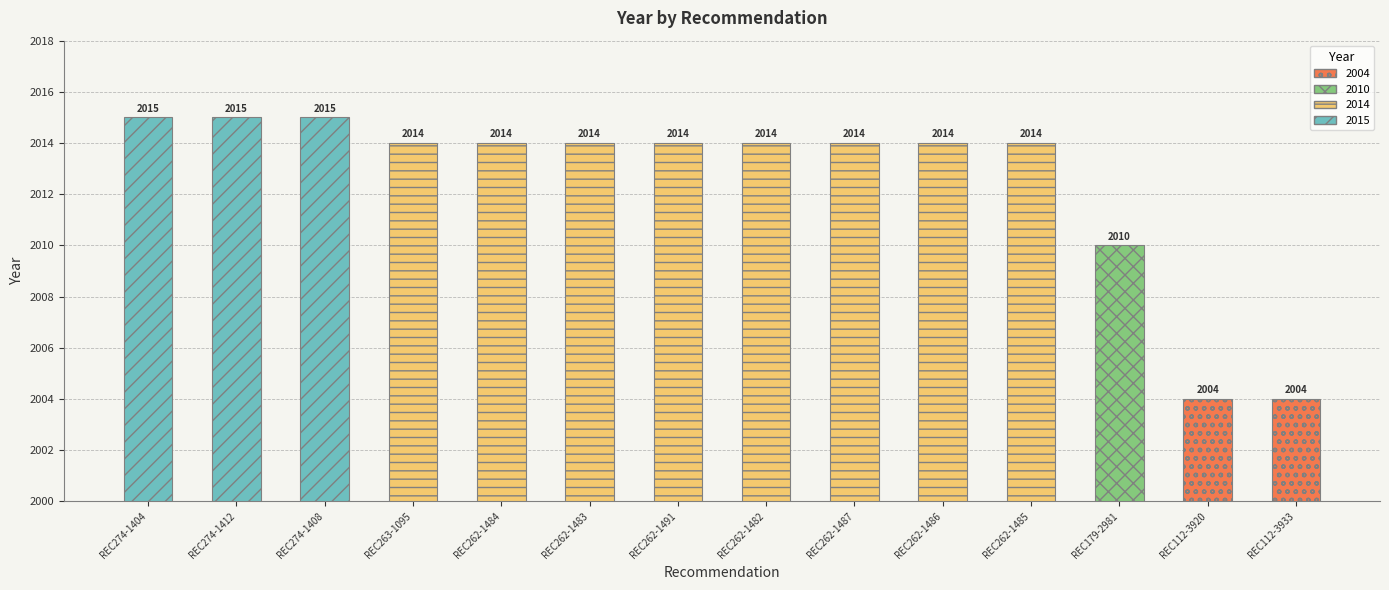

What is the value of the 6th bar from the left?

2014